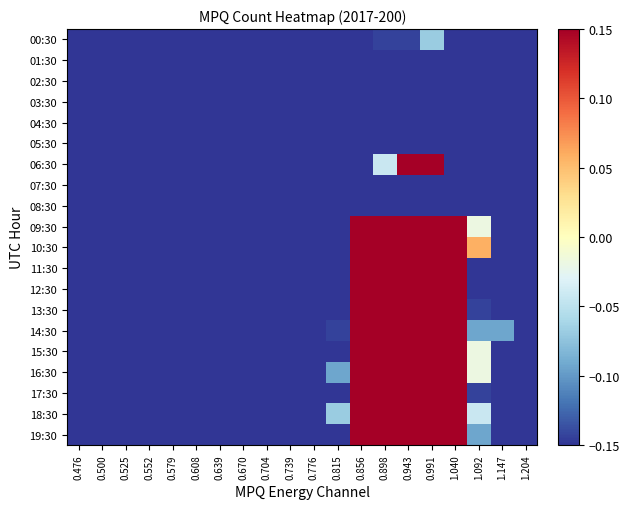

What is the spread (max minus min) of values at 1.204?

0.2